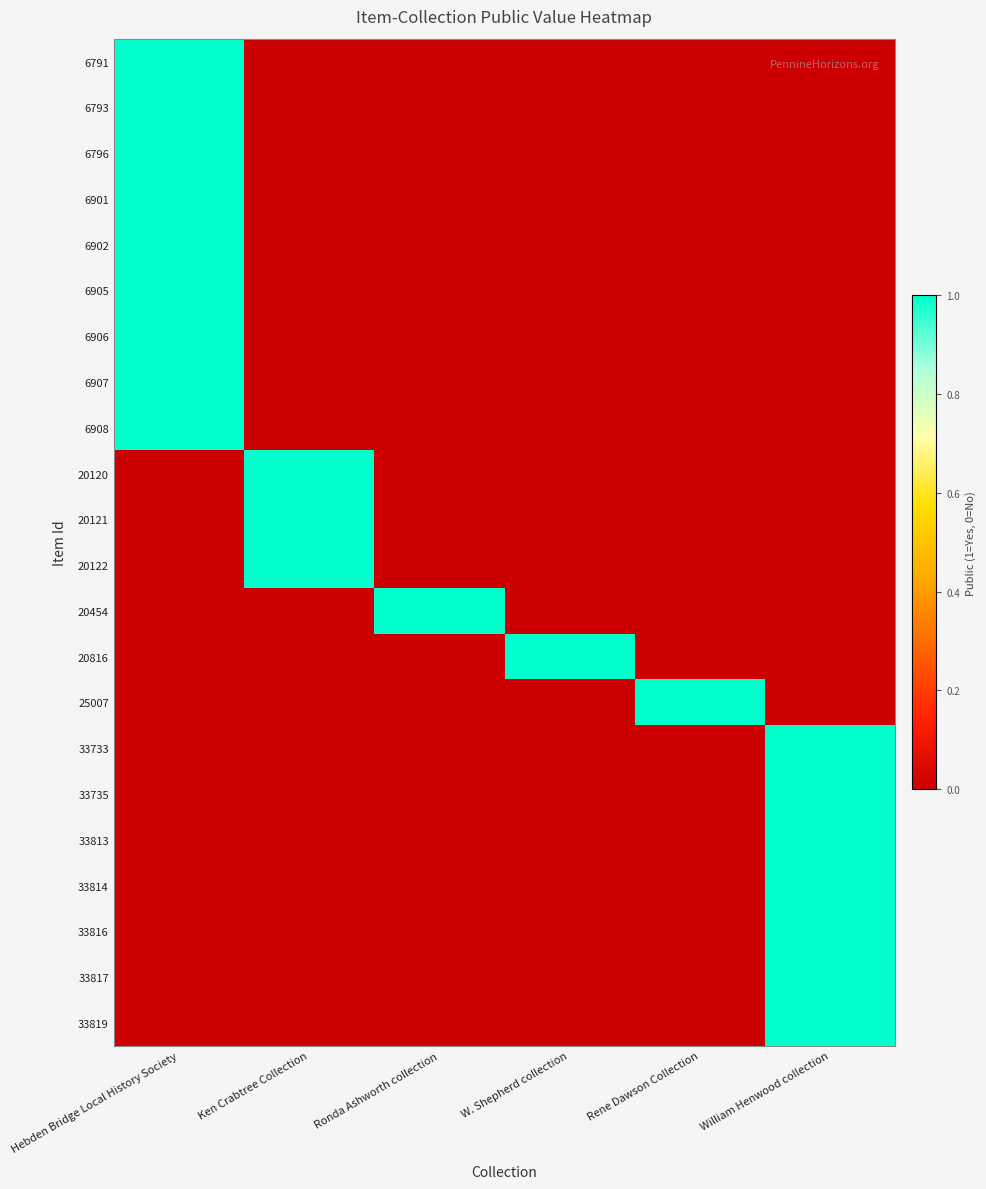

What is the difference between the highest and lowest values at W. Shepherd collection?

1